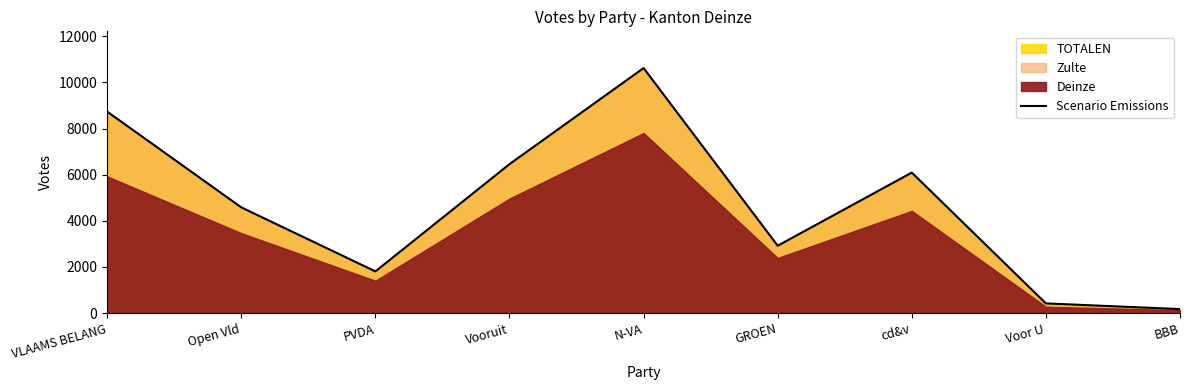

Rank the categories by Scenario Emissions value from lowest to highest.

BBB, Voor U, PVDA, GROEN, Open Vld, cd&v, Vooruit, VLAAMS BELANG, N-VA